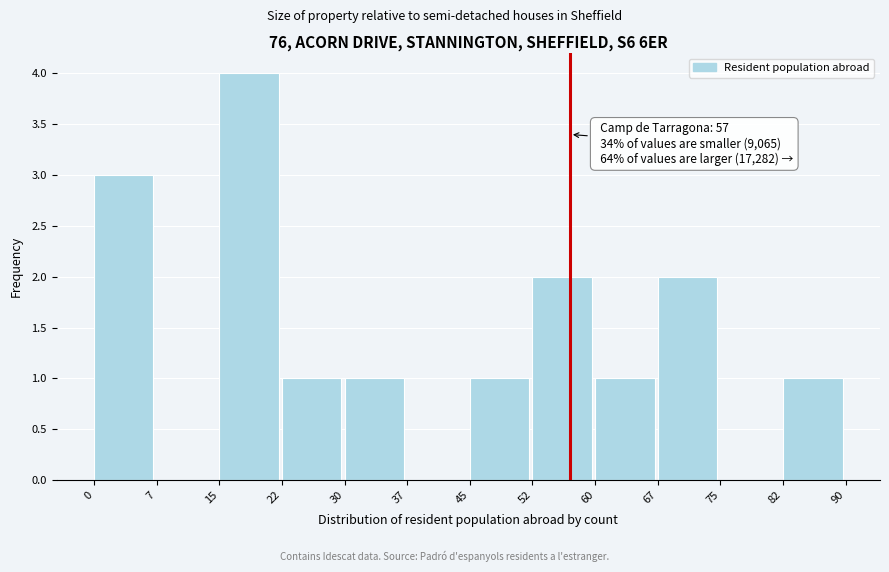

Which range on the x-axis has the tallest bar?

15 to 22